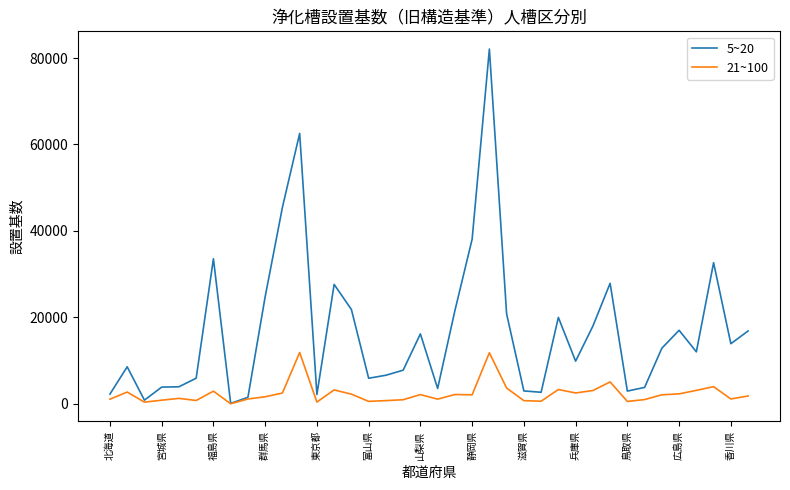

Which series has the largest total across all categories?

5~20